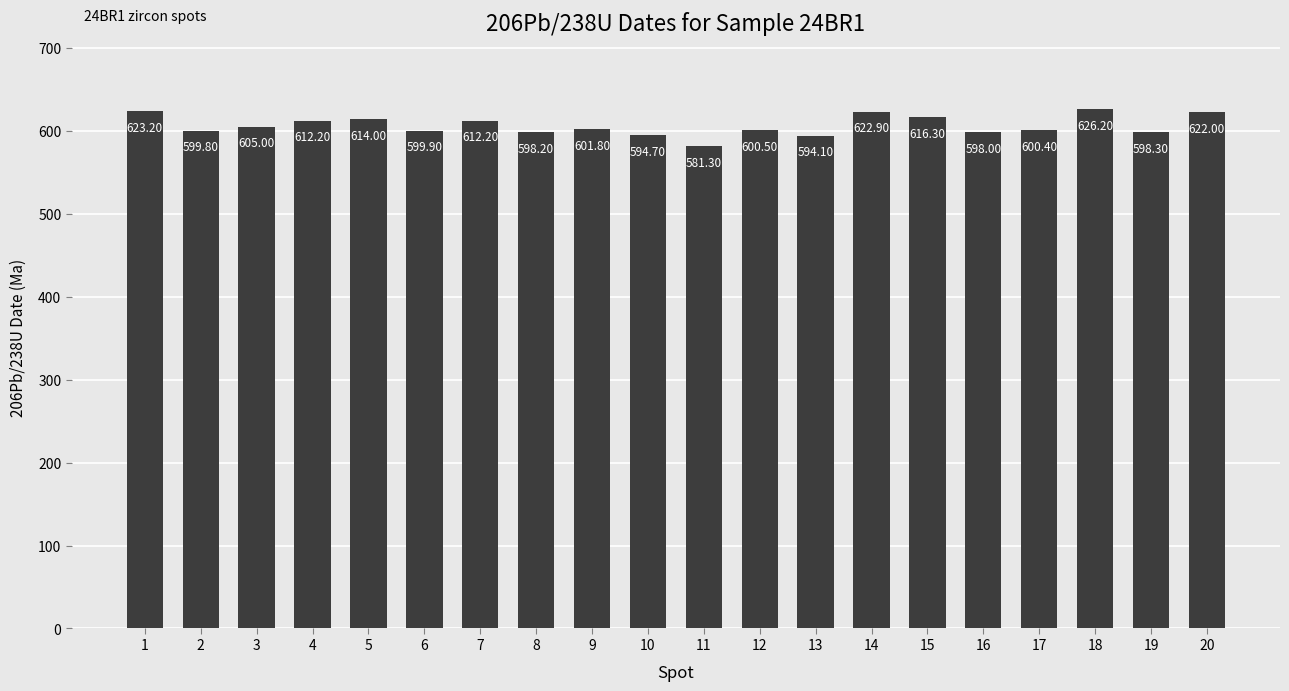

What is the sum of all values?

12121.0